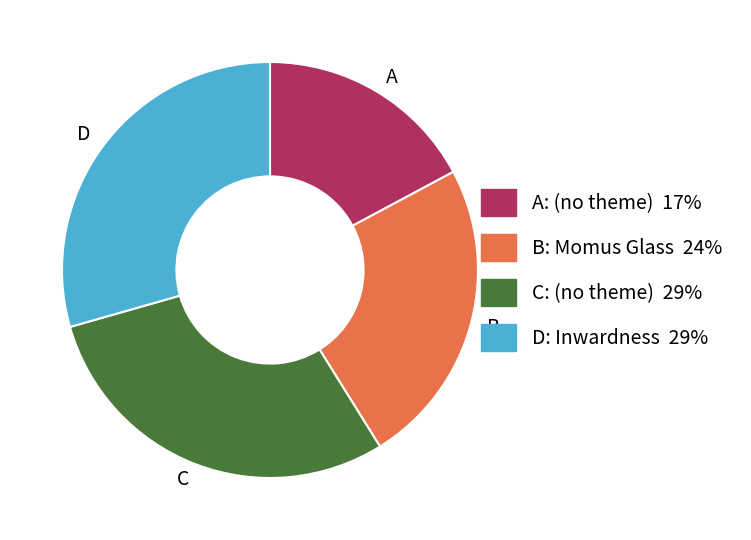

How many slices are in this pie chart?

4